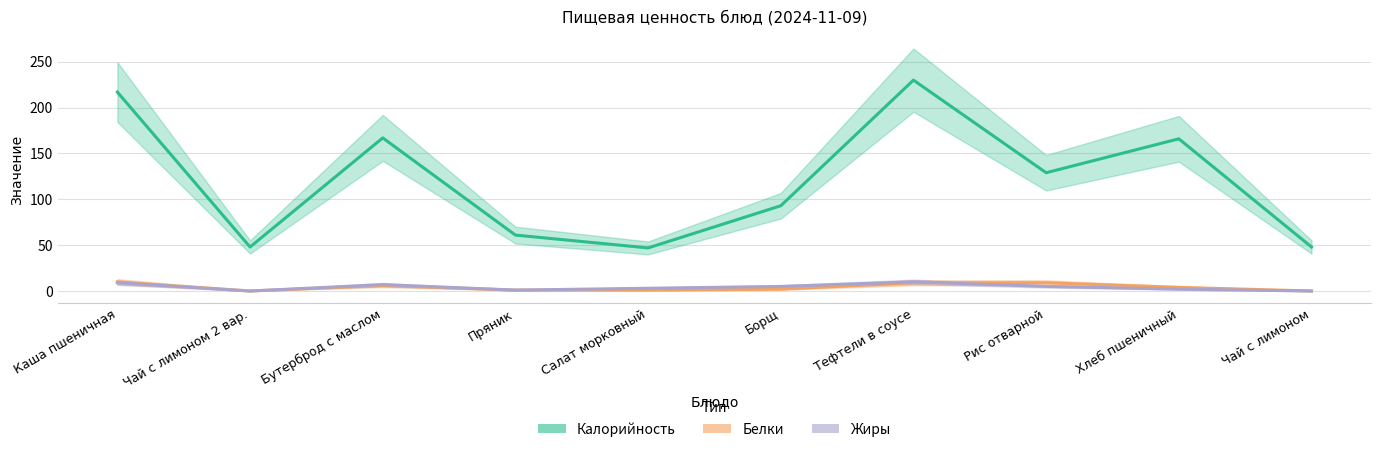

How many lines are shown in the chart?

3